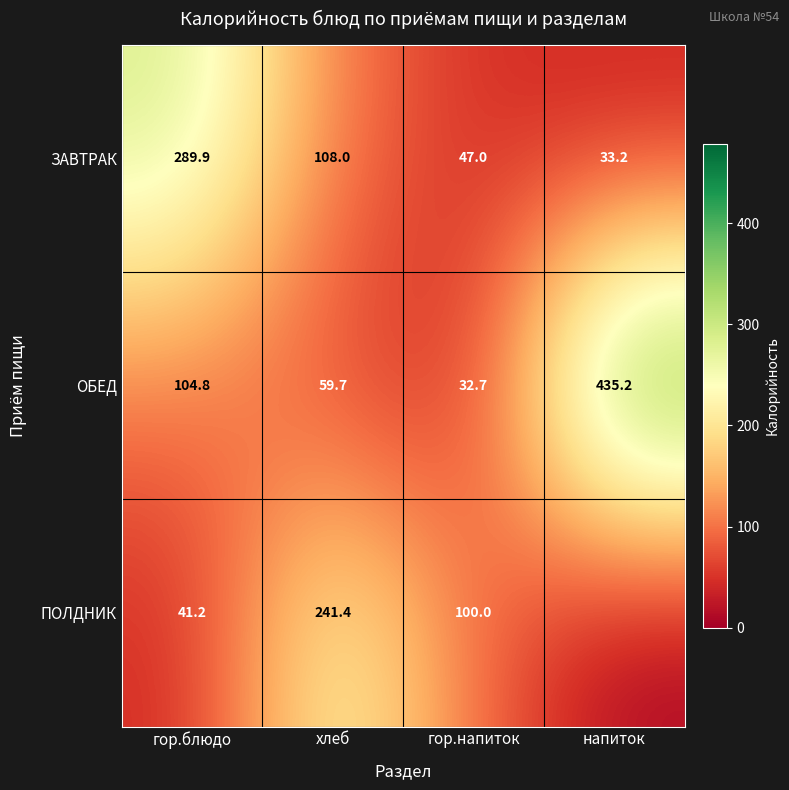

At which label does ОБЕД first exceed 104?

гор.блюдо